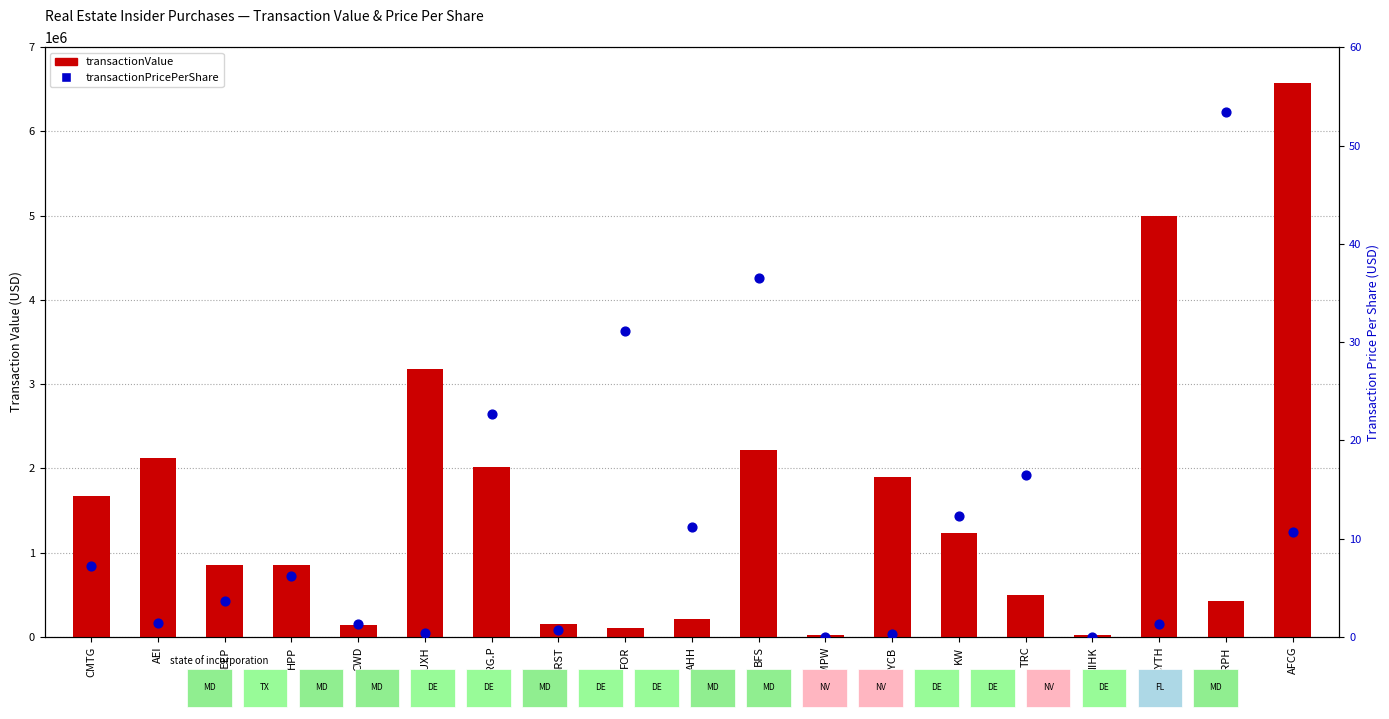

At which category is the sum across all series the highest?

AFCG